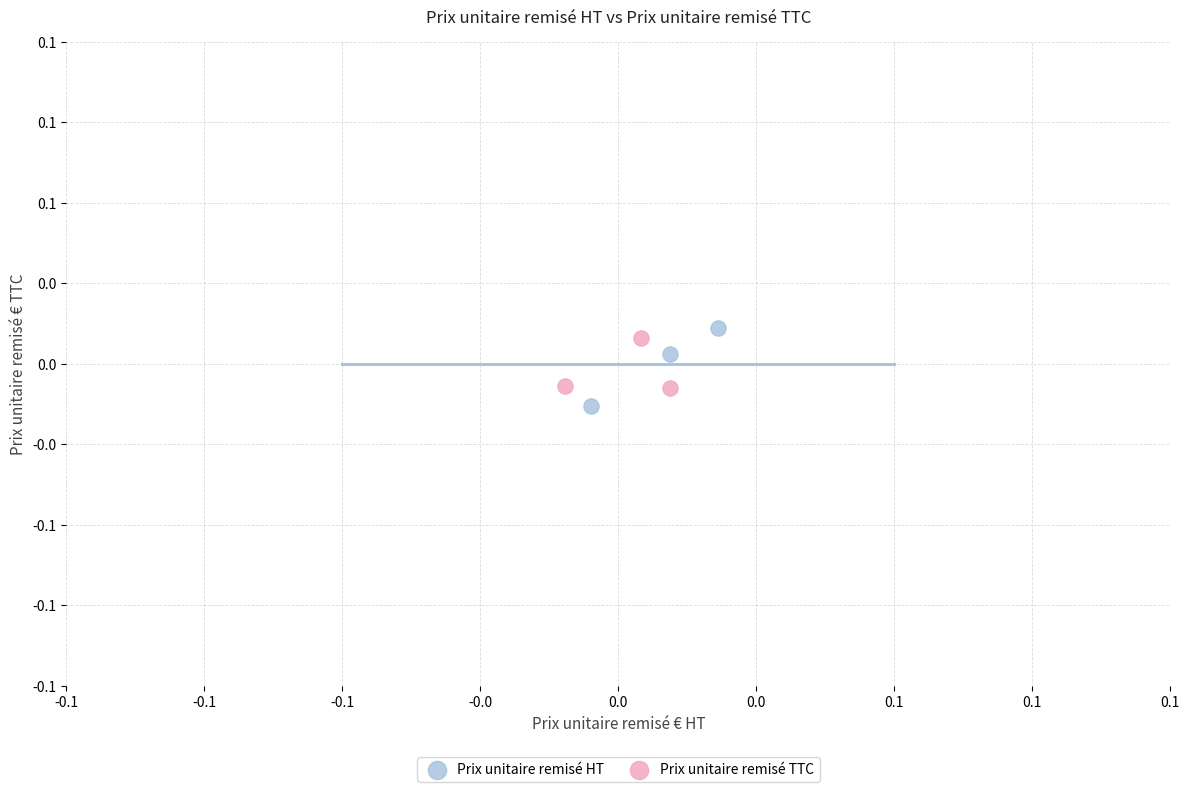

Which series has the largest Y range (max minus min)?

Prix unitaire remisé HT